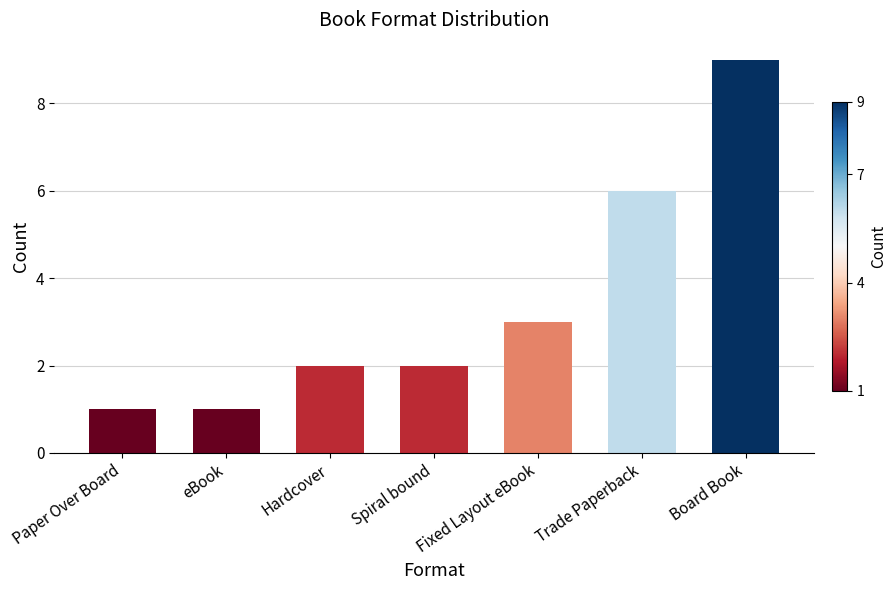

Count the number of data series in this chart.

1